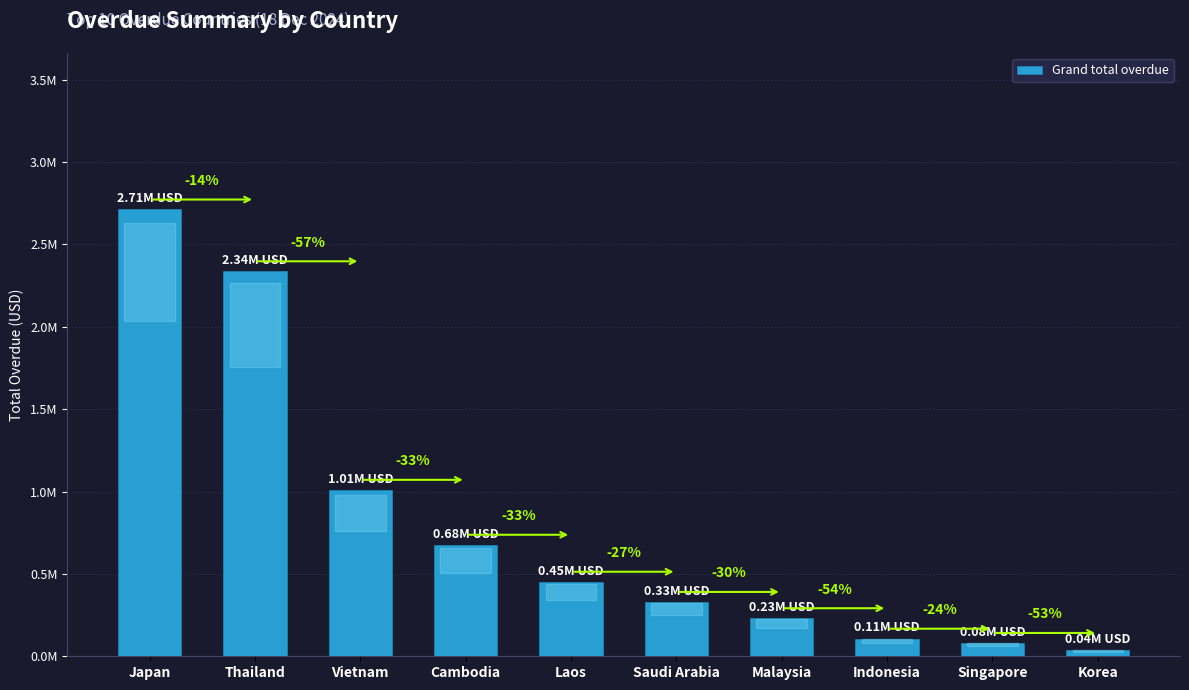

What is the label of the 4th bar from the left?

Cambodia